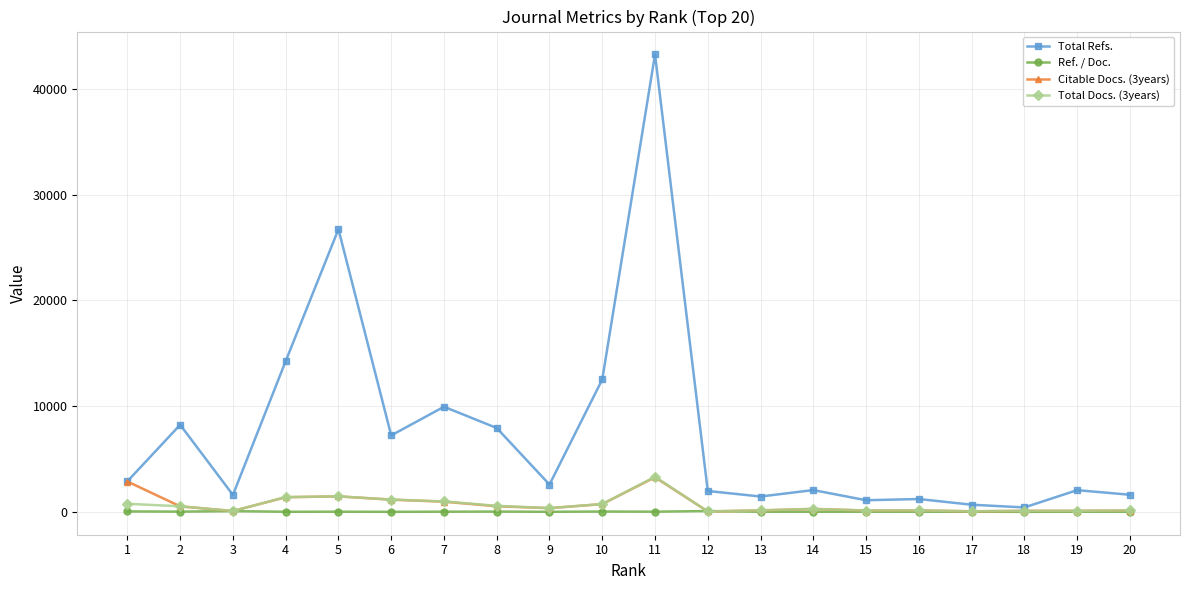

What is the minimum value shown in the chart?

17.4